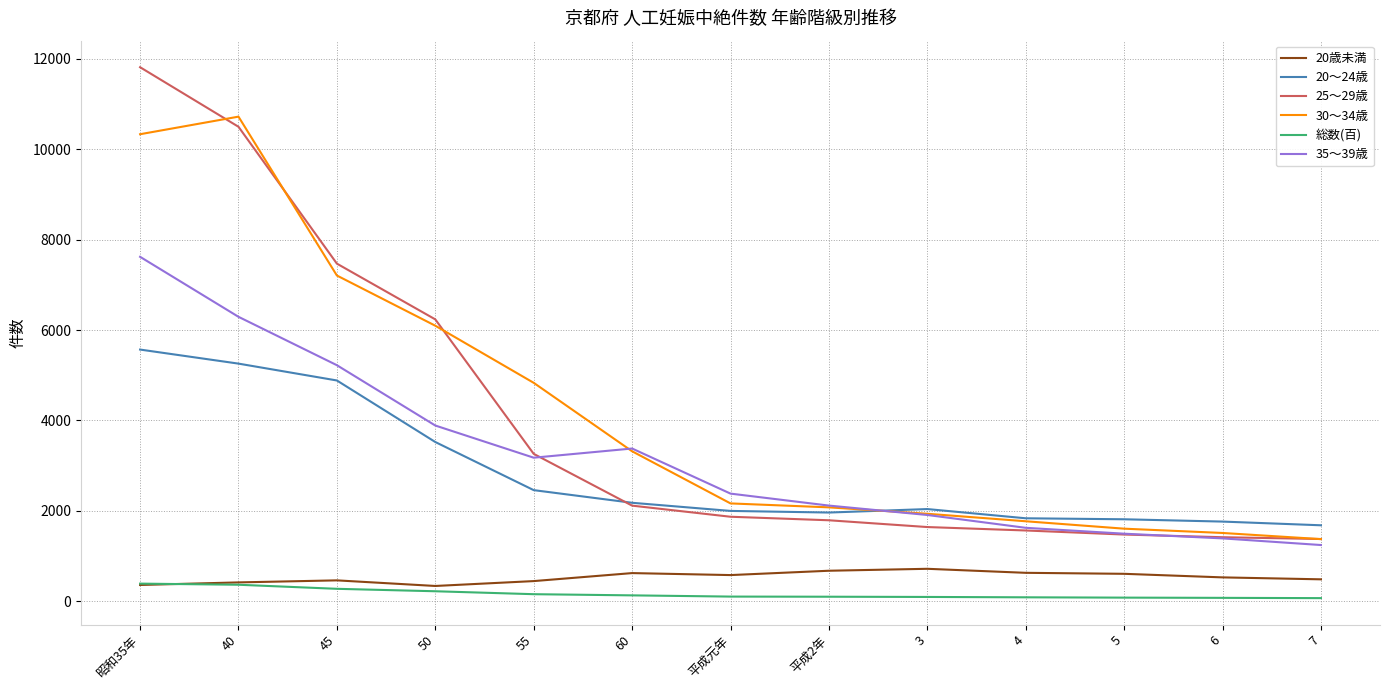

What position from the left is 50?

4